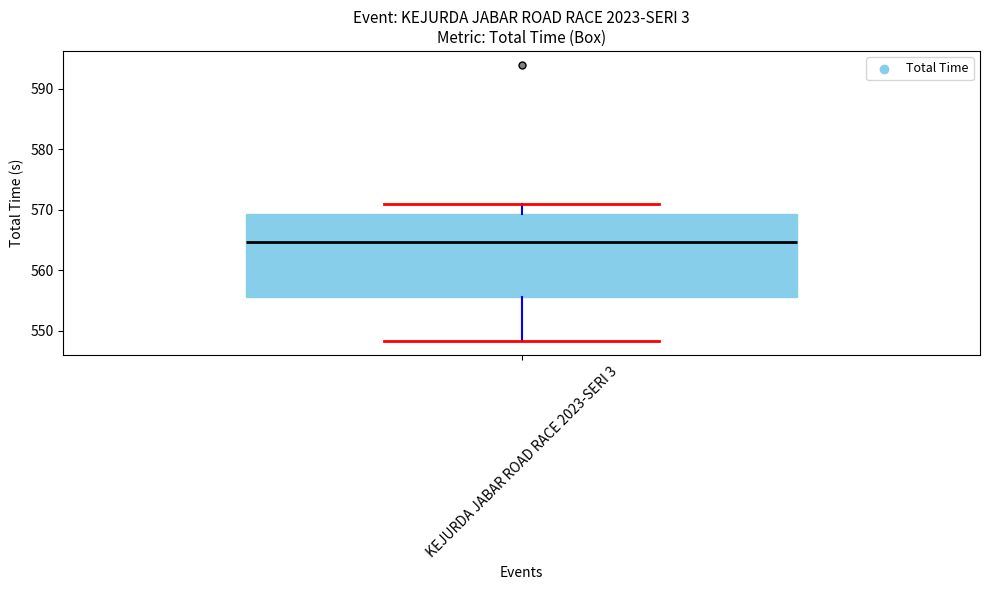

Where is the lower edge of the box for KEJURDA JABAR ROAD RACE 2023-SERI 3 on the y-axis? The values are not printed on the chart, so give them approximately, as read against the axis.

556